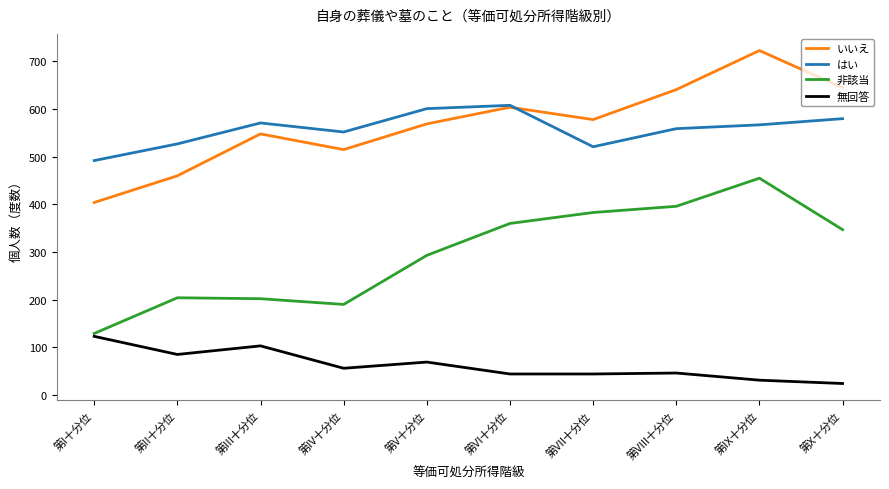

What is the spread (max minus min) of values at 第V十分位?

532